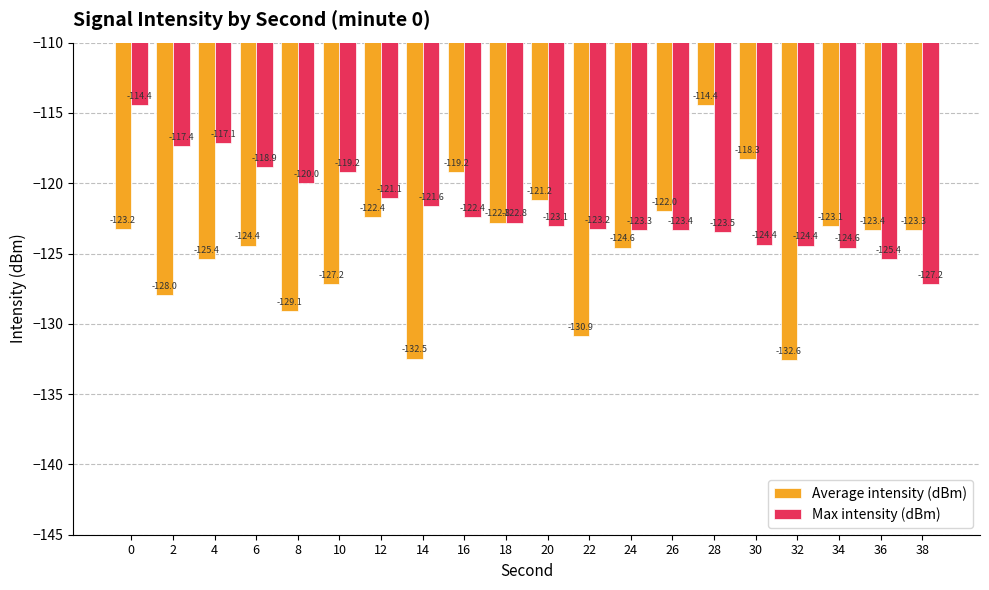

At which label is Max intensity (dBm) closest to -120?

8